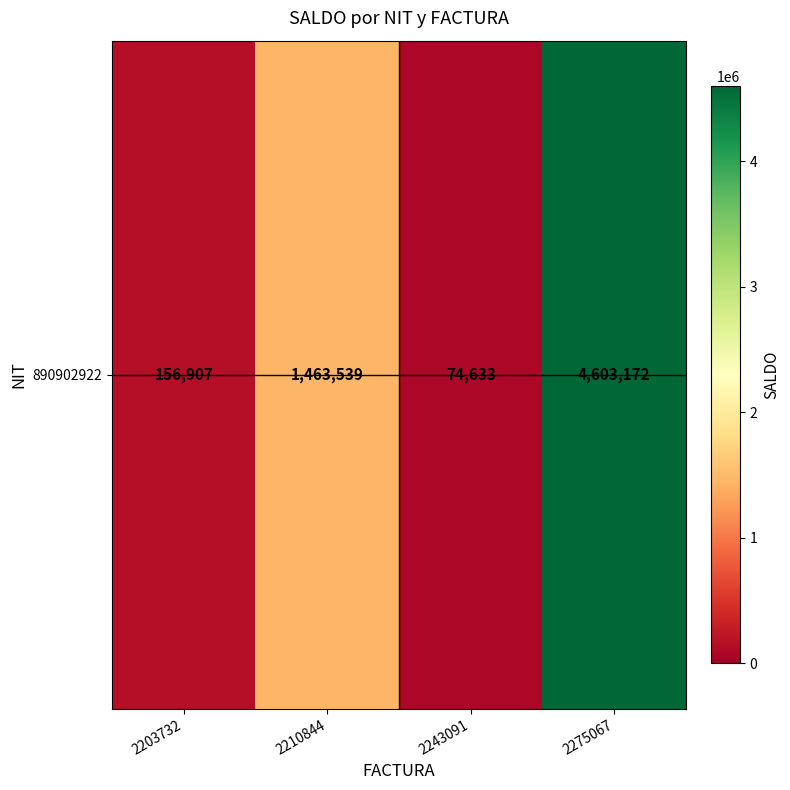

True or false: the data shows 4603172 at 2275067.

True